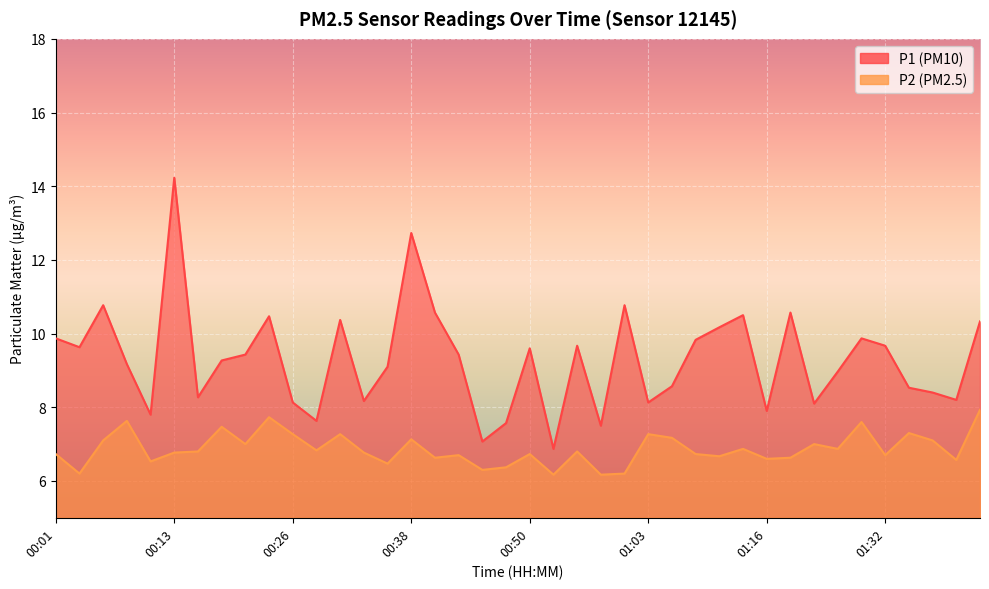

Rank the series by their average value, from lowest to highest.

P2, P1